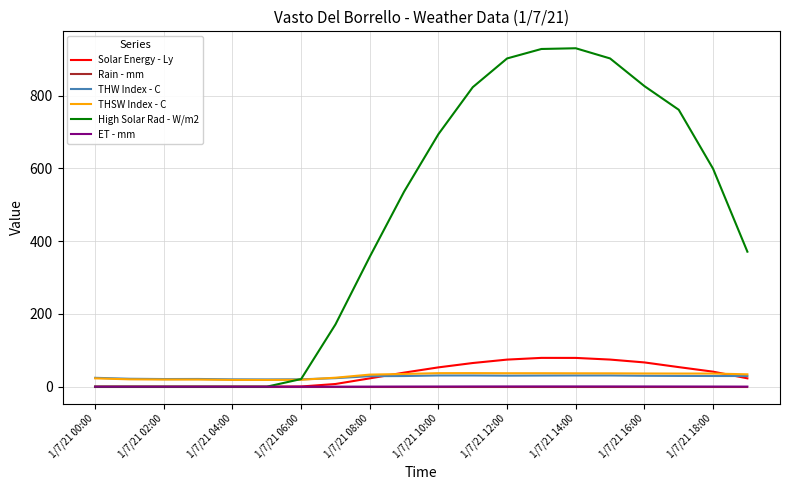

What is the difference between the maximum and minimum values in the ET - mm series?

0.7